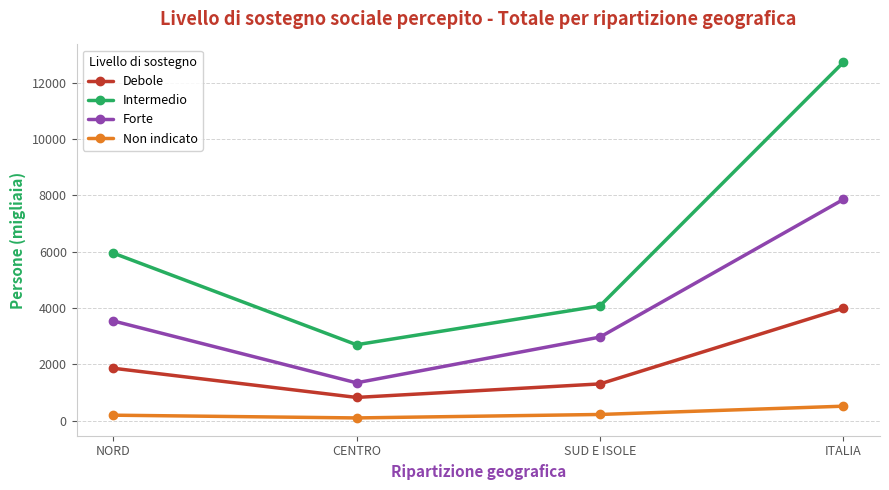

List the series in order of their peak value, highest first.

Intermedio, Forte, Debole, Non indicato